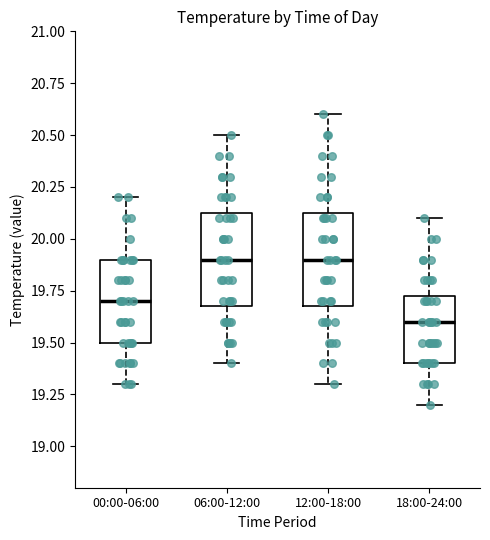

Reading left to right, read every box against the y-axis: the position of its median line, the range the box covers, and the ends of its whiskers. The values are not printed on the chart, so give them approximately, as read against the axis.

00:00-06:00: median 19.70, box 19.50 to 19.90, whiskers 19.30 to 20.20
06:00-12:00: median 19.90, box 19.70 to 20.15, whiskers 19.40 to 20.50
12:00-18:00: median 19.90, box 19.70 to 20.15, whiskers 19.30 to 20.60
18:00-24:00: median 19.60, box 19.40 to 19.75, whiskers 19.20 to 20.10